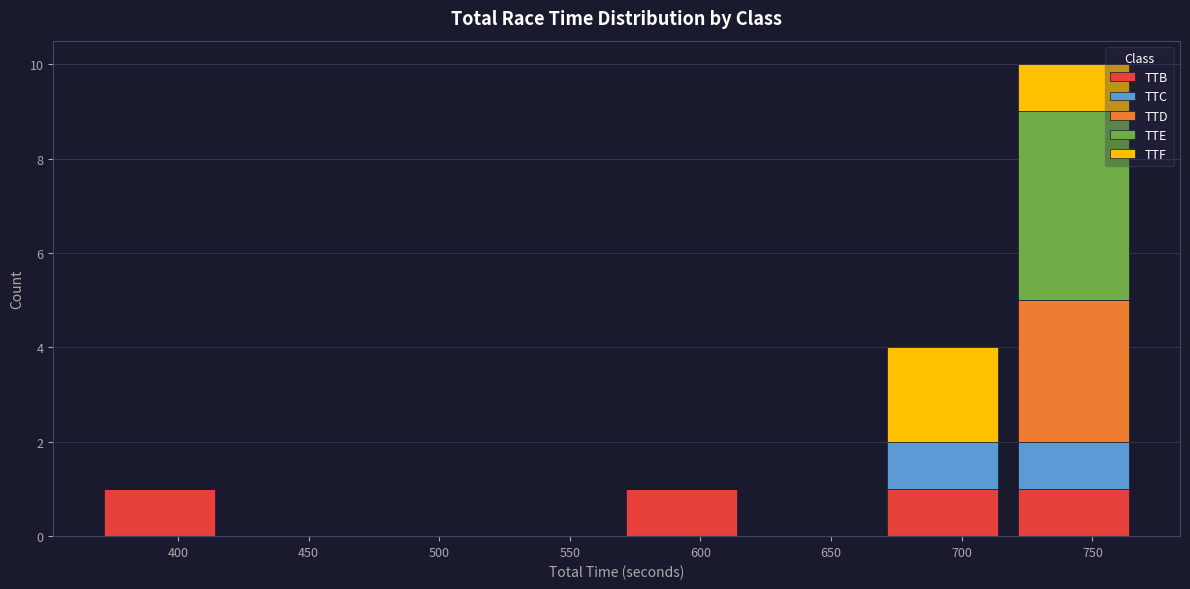

Reading left to right, list every stacked bar in this chart as the range it spans on the x-axis followed by its total height. Neither the bar edges nor the heights are printed on the chart, so give them approximately, as read against the axes.

370 to 420: 1
420 to 470: 0
470 to 520: 0
520 to 570: 0
570 to 620: 1
620 to 670: 0
670 to 720: 4
720 to 770: 10